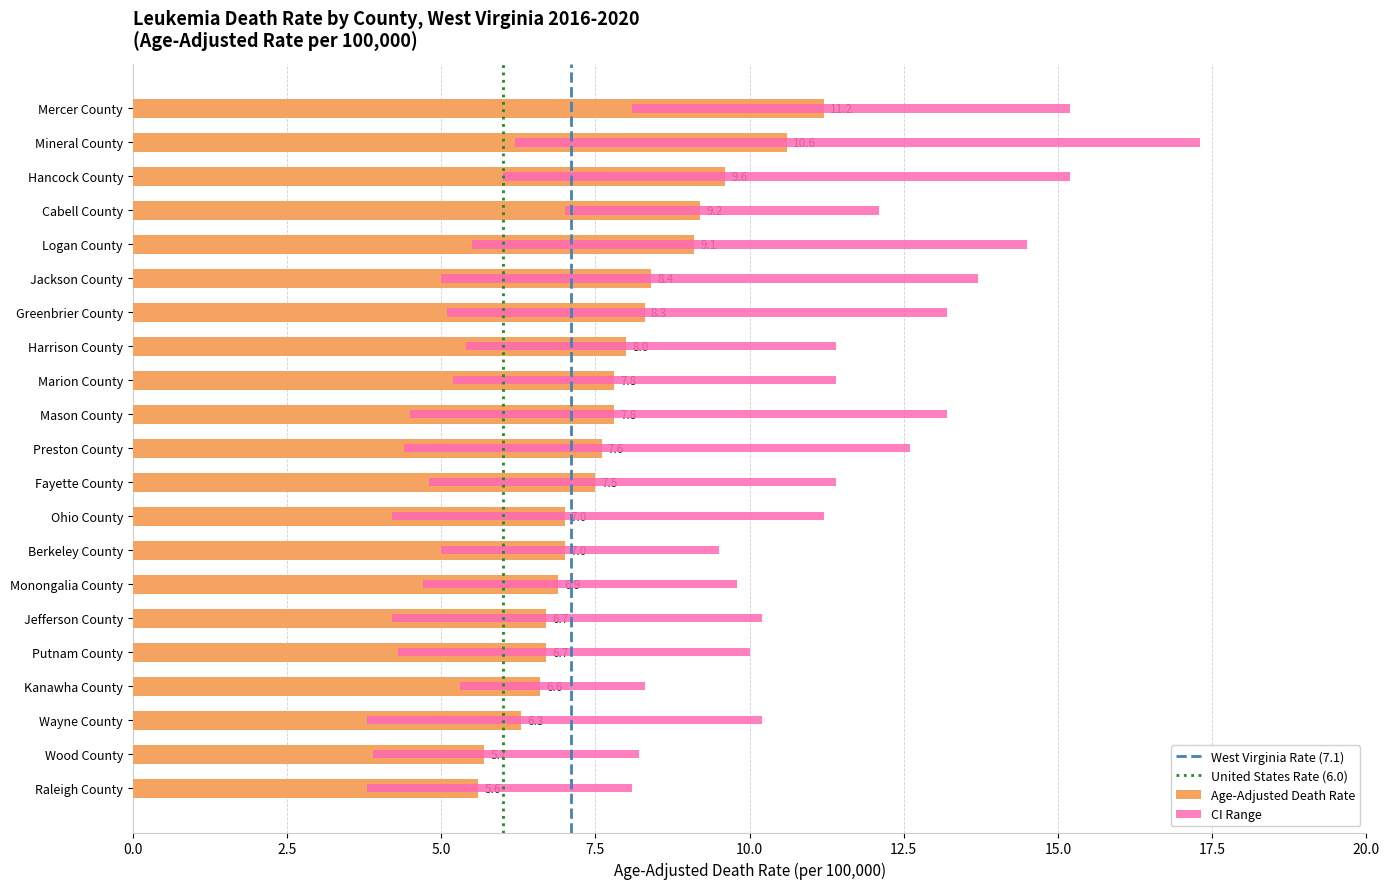

Reading right to left, extract all data points from this chart.

Age-Adjusted Death Rate: Raleigh County=5.6	Wood County=5.7	Wayne County=6.3	Kanawha County=6.6	Putnam County=6.7	Jefferson County=6.7	Monongalia County=6.9	Berkeley County=7.0	Ohio County=7.0	Fayette County=7.5	Preston County=7.6	Mason County=7.8	Marion County=7.8	Harrison County=8.0	Greenbrier County=8.3	Jackson County=8.4	Logan County=9.1	Cabell County=9.2	Hancock County=9.6	Mineral County=10.6	Mercer County=11.2
Lower CI (Rate): Raleigh County=3.8	Wood County=3.9	Wayne County=3.8	Kanawha County=5.3	Putnam County=4.3	Jefferson County=4.2	Monongalia County=4.7	Berkeley County=5.0	Ohio County=4.2	Fayette County=4.8	Preston County=4.4	Mason County=4.5	Marion County=5.2	Harrison County=5.4	Greenbrier County=5.1	Jackson County=5.0	Logan County=5.5	Cabell County=7.0	Hancock County=6.0	Mineral County=6.2	Mercer County=8.1
Upper CI (Rate): Raleigh County=8.1	Wood County=8.2	Wayne County=10.2	Kanawha County=8.3	Putnam County=10.0	Jefferson County=10.2	Monongalia County=9.8	Berkeley County=9.5	Ohio County=11.2	Fayette County=11.4	Preston County=12.6	Mason County=13.2	Marion County=11.4	Harrison County=11.4	Greenbrier County=13.2	Jackson County=13.7	Logan County=14.5	Cabell County=12.1	Hancock County=15.2	Mineral County=17.3	Mercer County=15.2